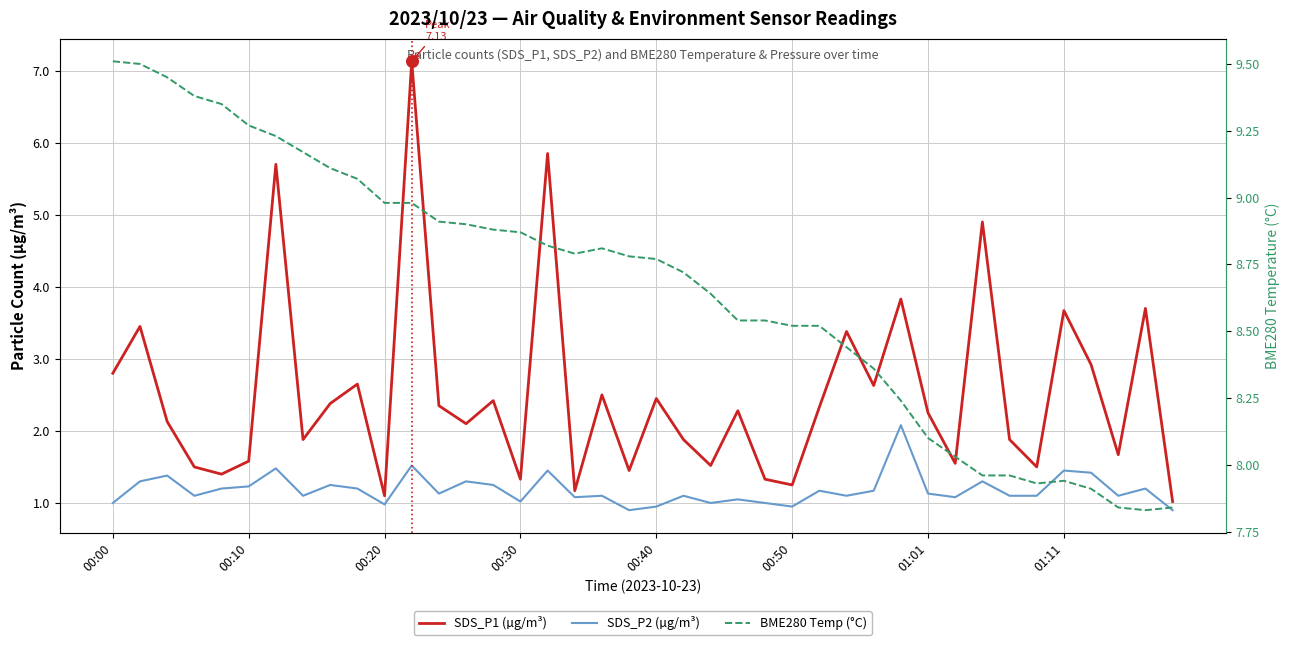

Which series has the largest total across all categories?

BME280 Temp (°C)